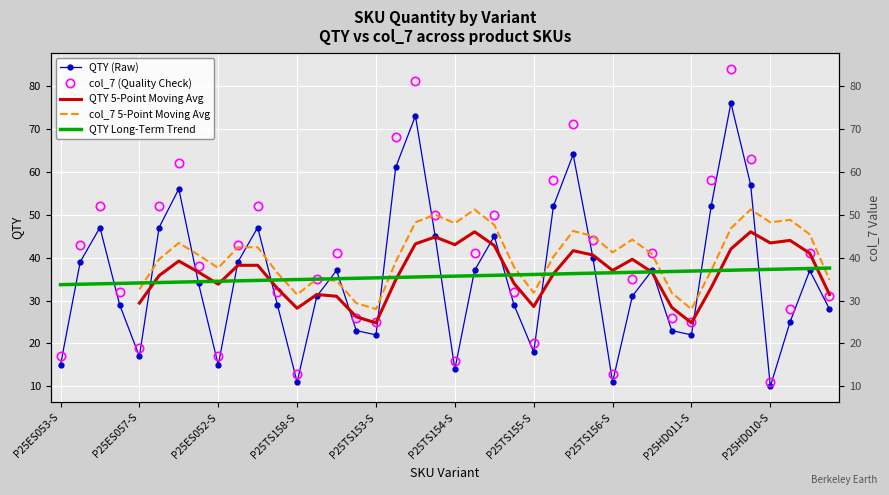

What is the sum of the QTY (Raw) values at 29 and 37?

56.0